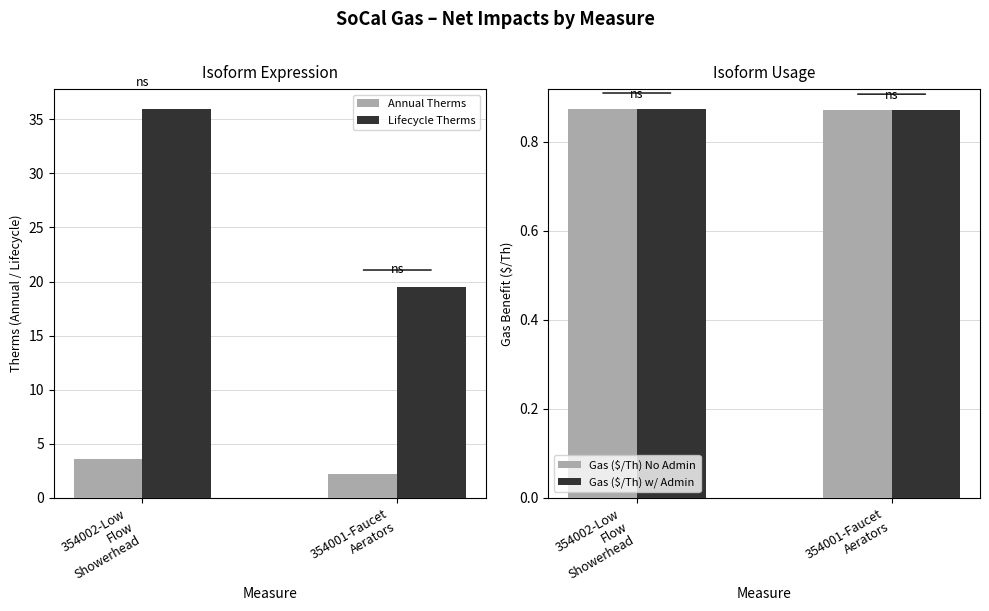

Which category has the lowest value across all series?

354001-Faucet
Aerators